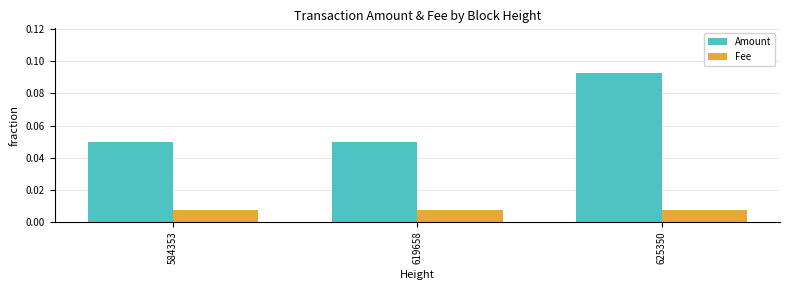

How many bars are there in each group?

2